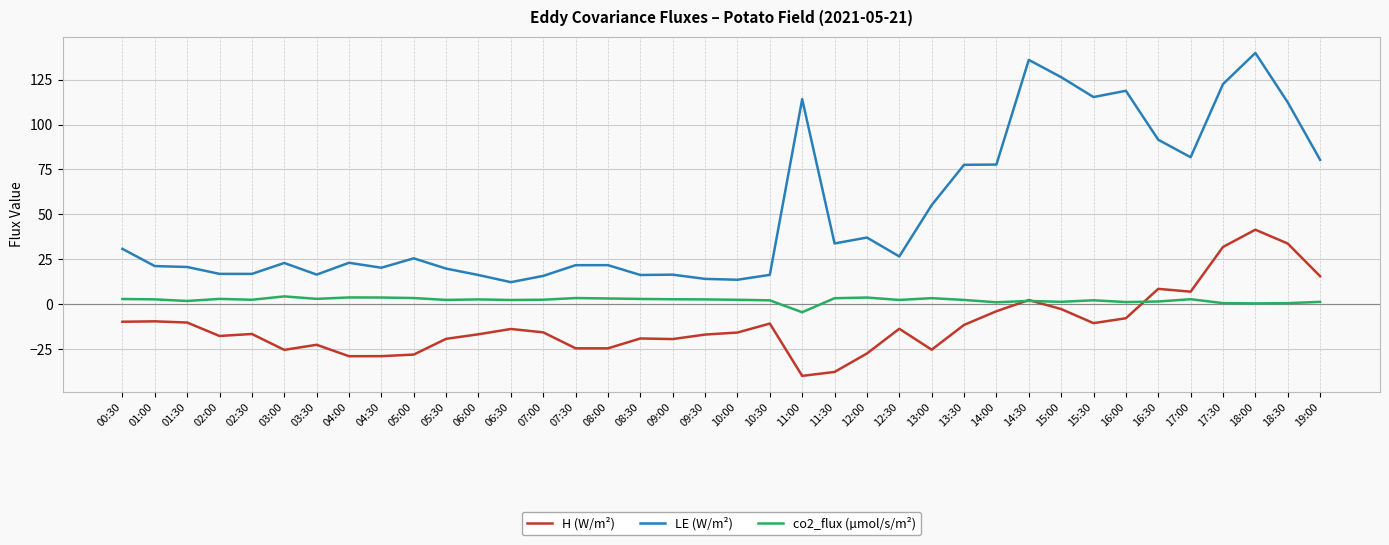

What is the spread (max minus min) of values at 02:00?

34.6